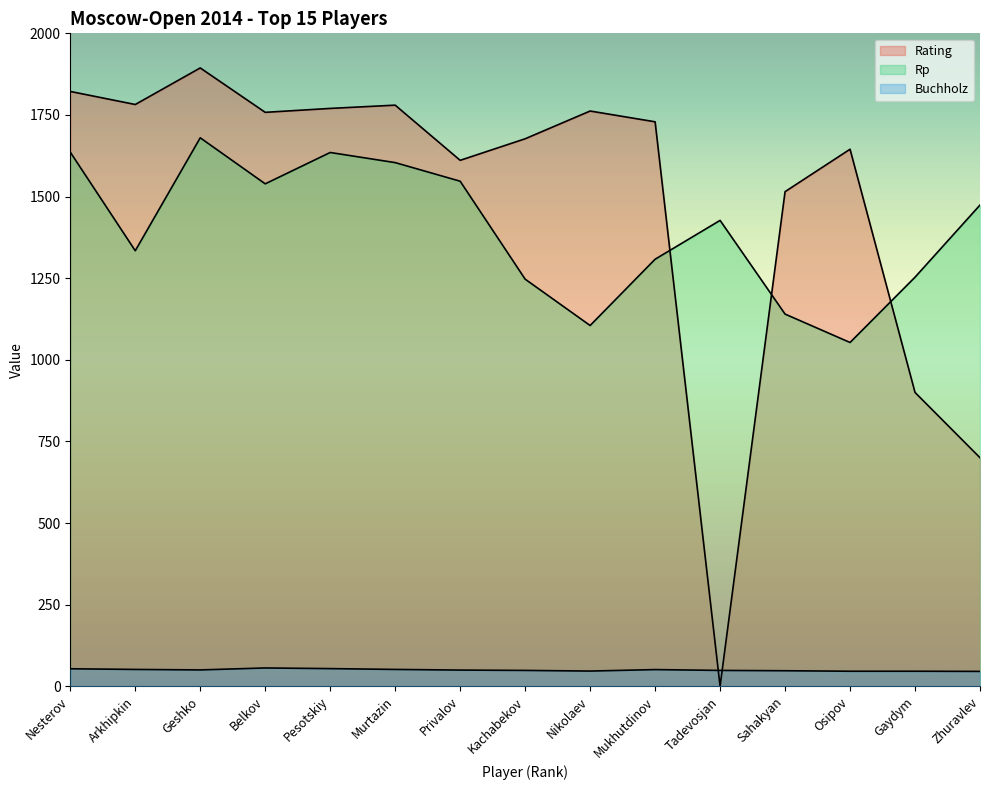

Which series has the largest range (max minus min)?

Rating